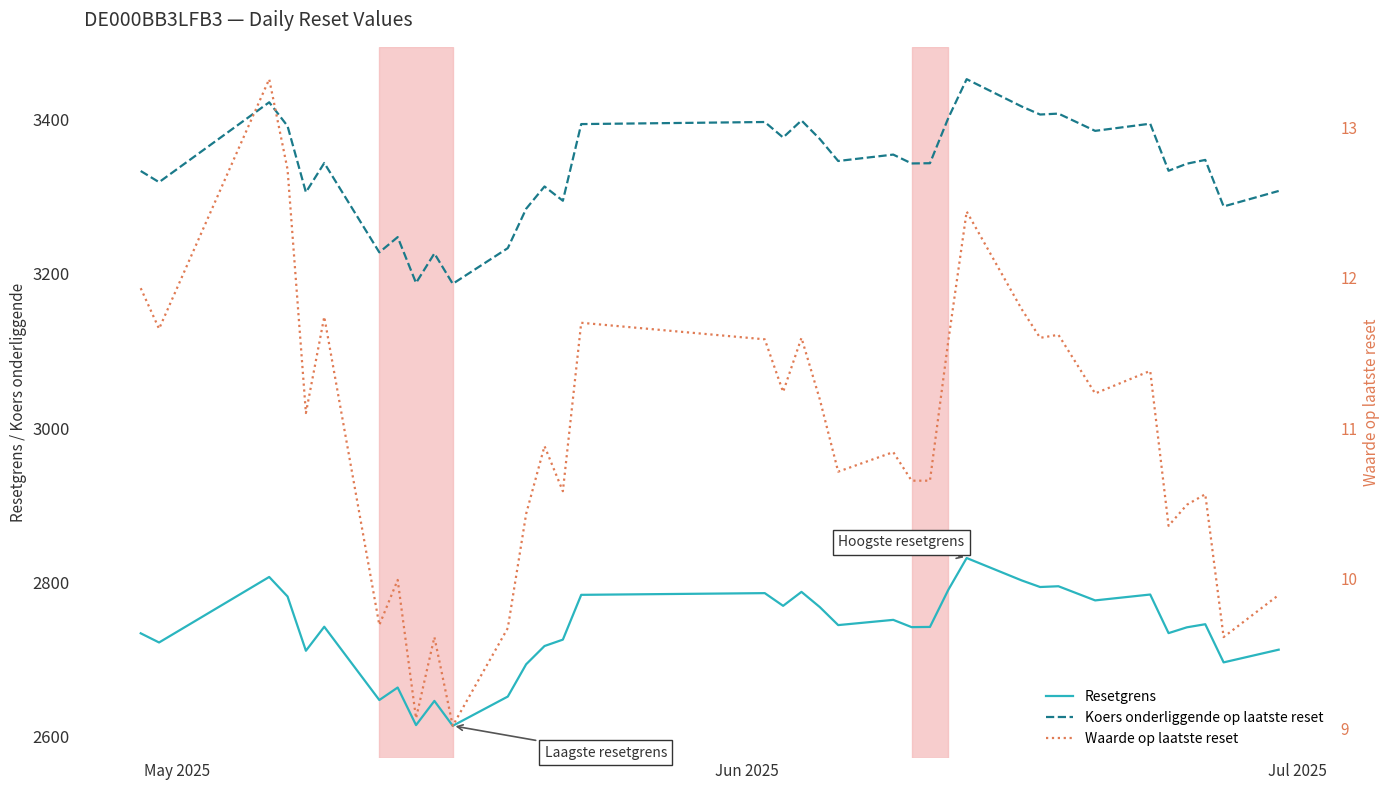

At how many categories does at least one series exceed 3255?

30